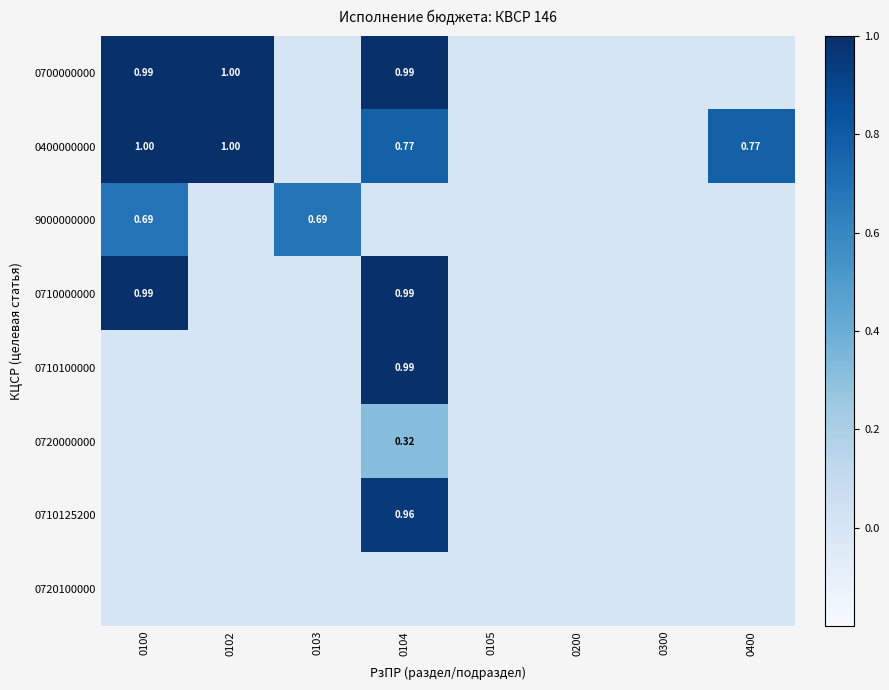

List the series in order of their peak value, highest first.

0400000000, 0700000000, 0710100000, 0710000000, 0710125200, 9000000000, 0720000000, 0720100000